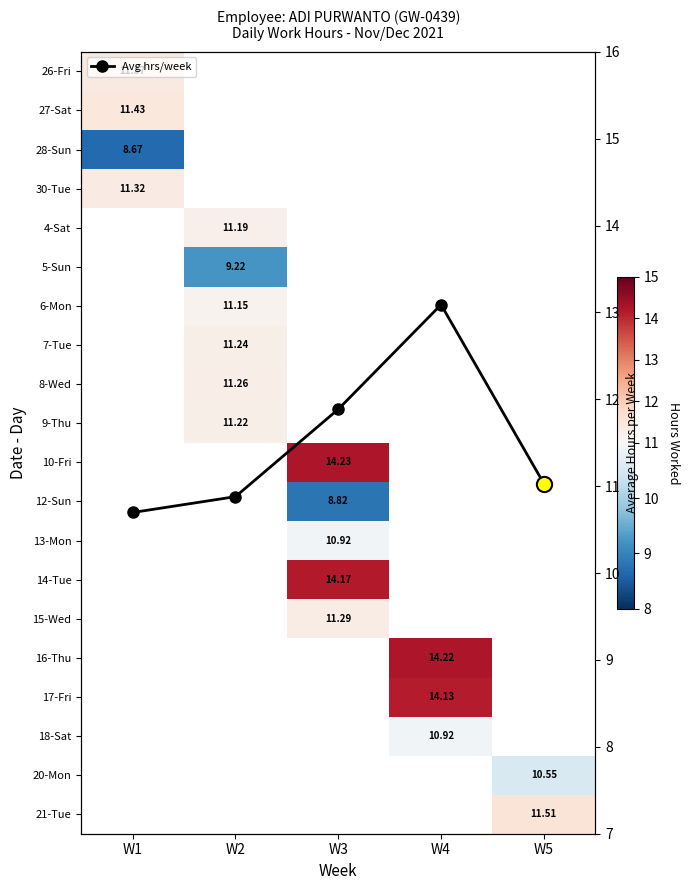

How many series are shown in this chart?

21